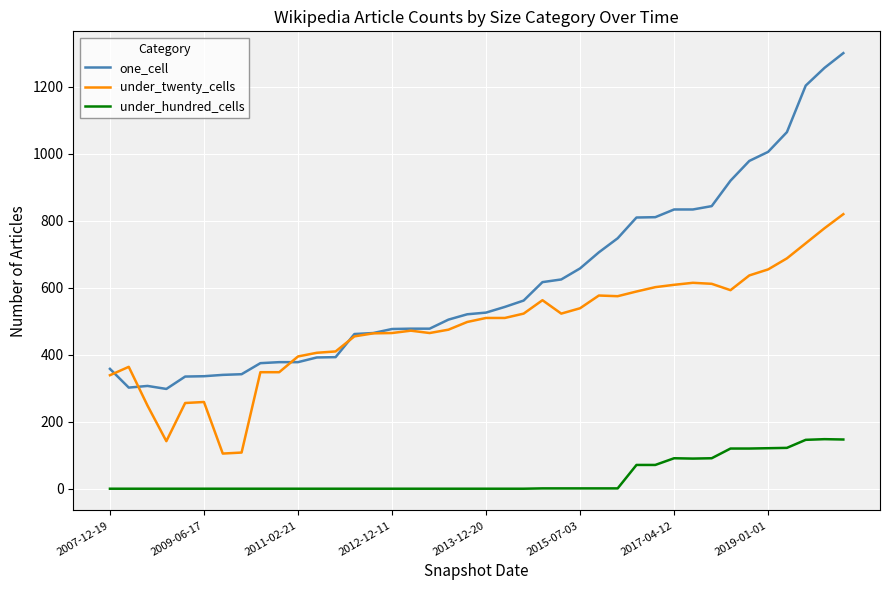

Which series has the largest total across all categories?

one_cell